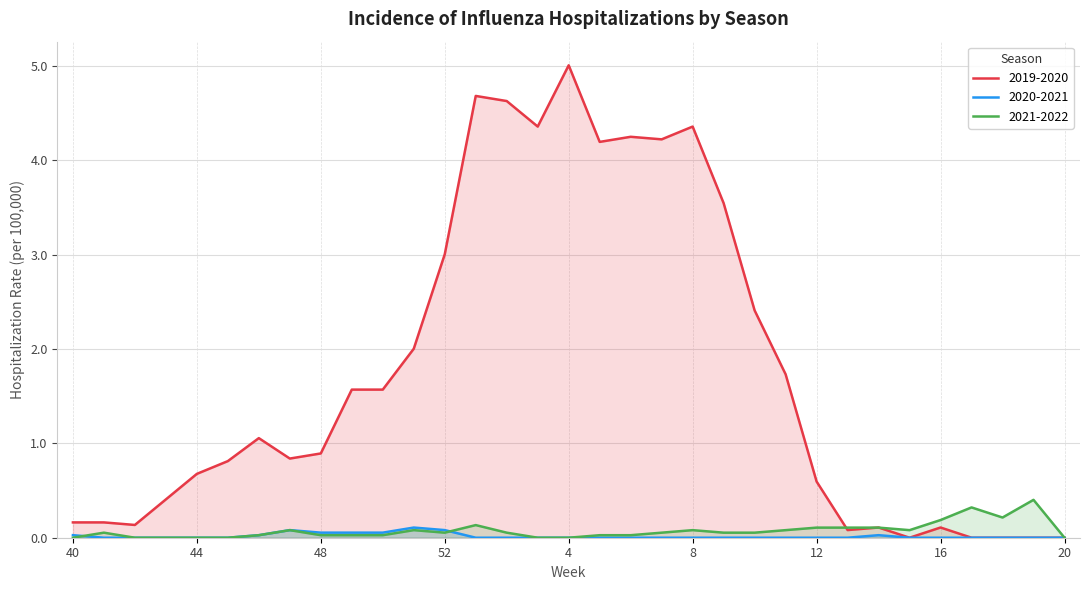

Reading left to right, transcribe all the data shown in this chart.

2019-2020: 0.2	0.2	0.1	0.4	0.7	0.8	1.1	0.8	0.9	1.6	1.6	2.0	3.0	4.7	4.6	4.4	5.0	4.2	4.2	4.2	4.4	3.5	2.4	1.7	0.6	0.1	0.1	0.0	0.1	0.0	0.0	0.0	0.0
2020-2021: 0.0	0.0	0.0	0.0	0.0	0.0	0.0	0.1	0.1	0.1	0.1	0.1	0.1	0.0	0.0	0.0	0.0	0.0	0.0	0.0	0.0	0.0	0.0	0.0	0.0	0.0	0.0	0.0	0.0	0.0	0.0	0.0	0.0
2021-2022: 0.0	0.1	0.0	0.0	0.0	0.0	0.0	0.1	0.0	0.0	0.0	0.1	0.1	0.1	0.1	0.0	0.0	0.0	0.0	0.1	0.1	0.1	0.1	0.1	0.1	0.1	0.1	0.1	0.2	0.3	0.2	0.4	0.0